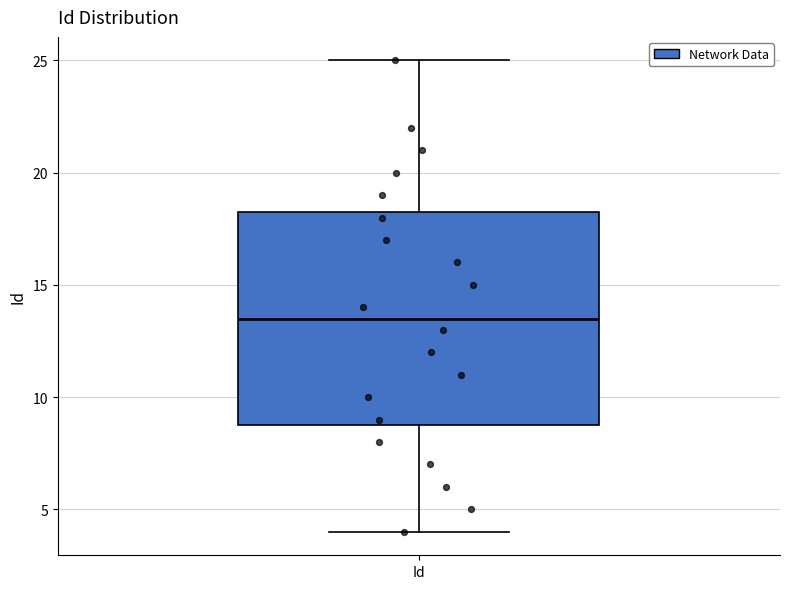

Transcribe this box plot: give where the median line is, the range the box spans, and where the two whiskers end, as read against the y-axis. The values are not printed on the chart, so give them approximately, as read against the axis.

median 13.5, box 9.0 to 18.5, whiskers 4.0 to 25.0